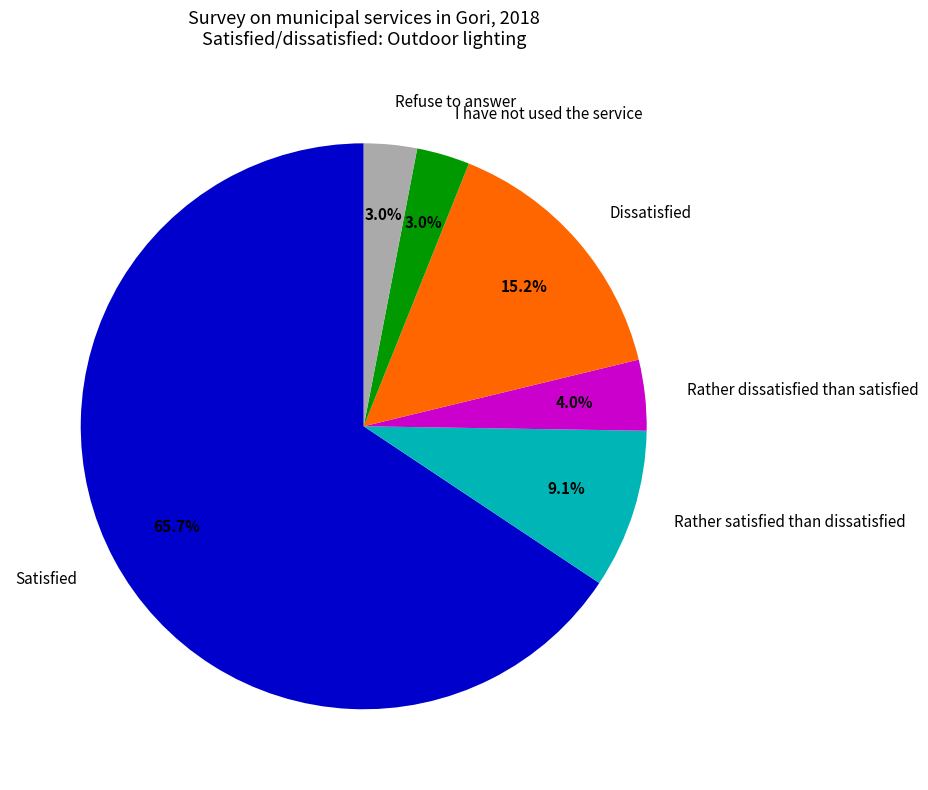

To the nearest percent, what portion does Refuse to answer represent?

3%